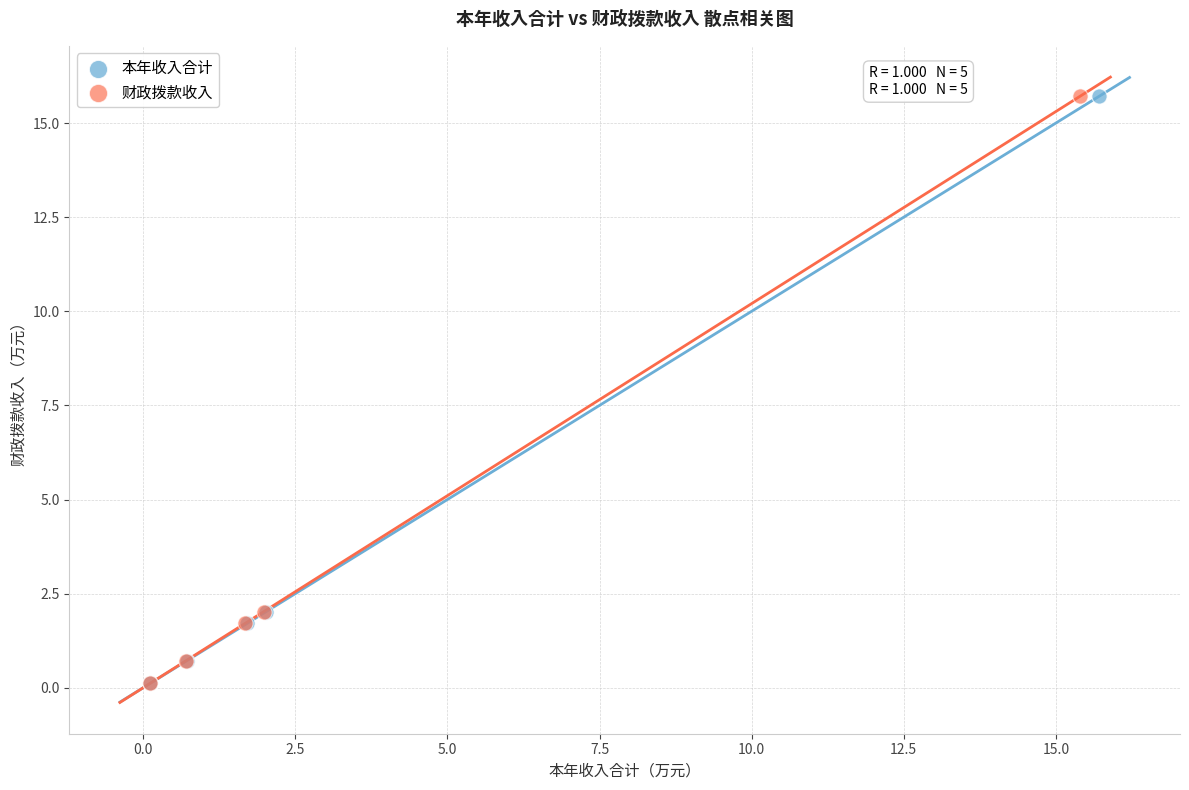

What are all the series names shown in the legend?

本年收入合计, 财政拨款收入